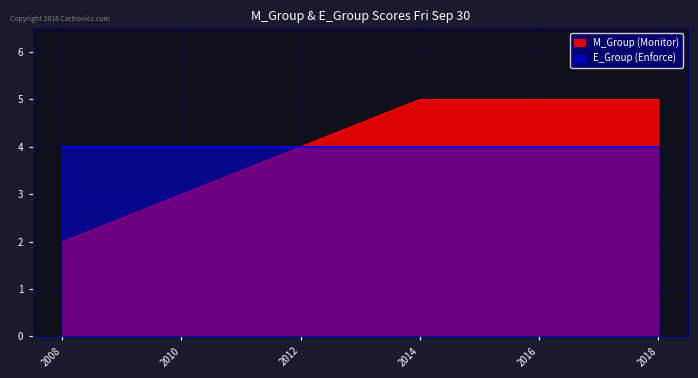

What is the ratio of the value at 2018 to the value at 2014?

1.0